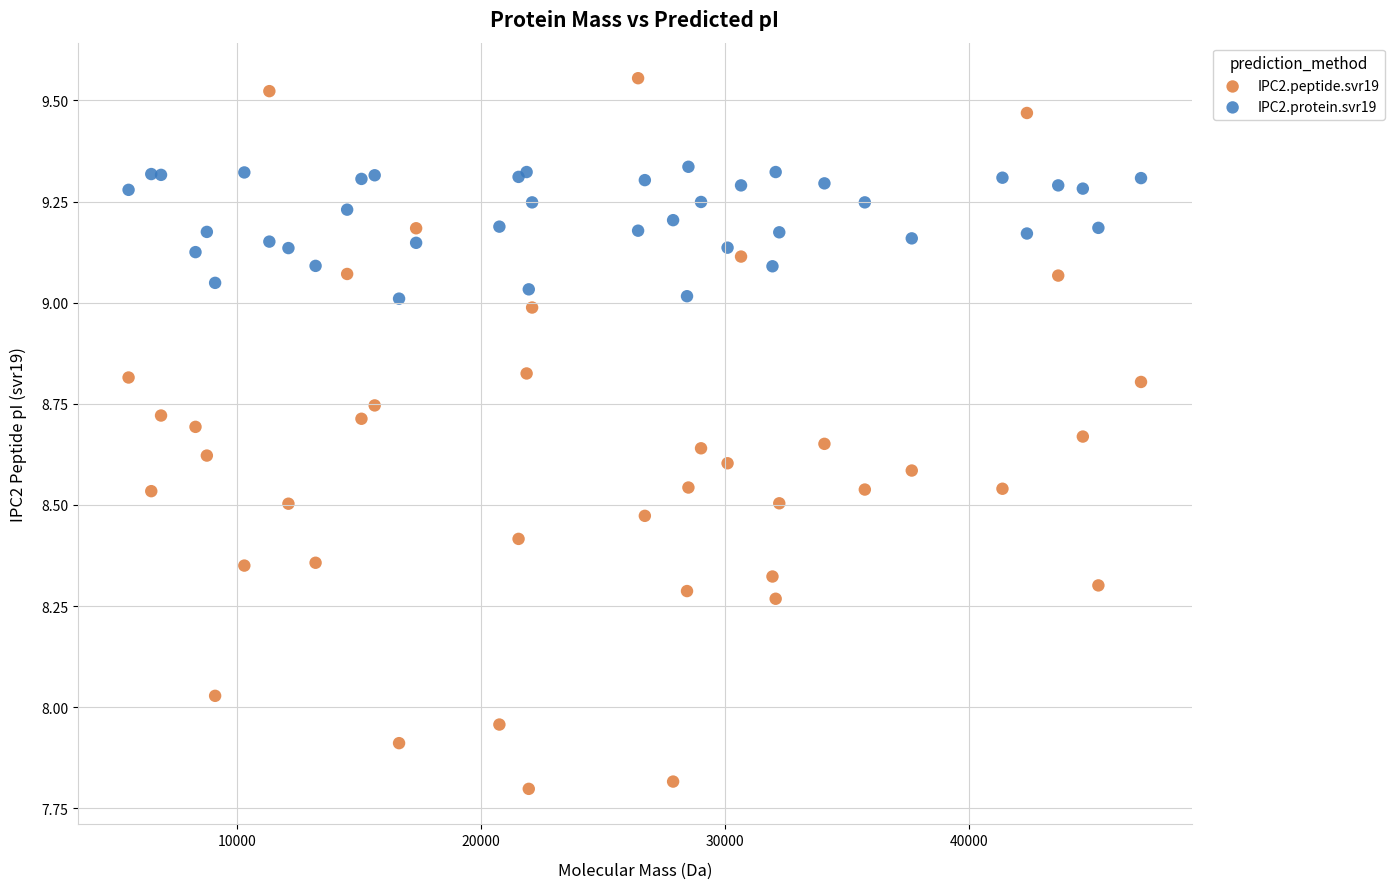

Which series contains the lowest Y value?

IPC2.peptide.svr19